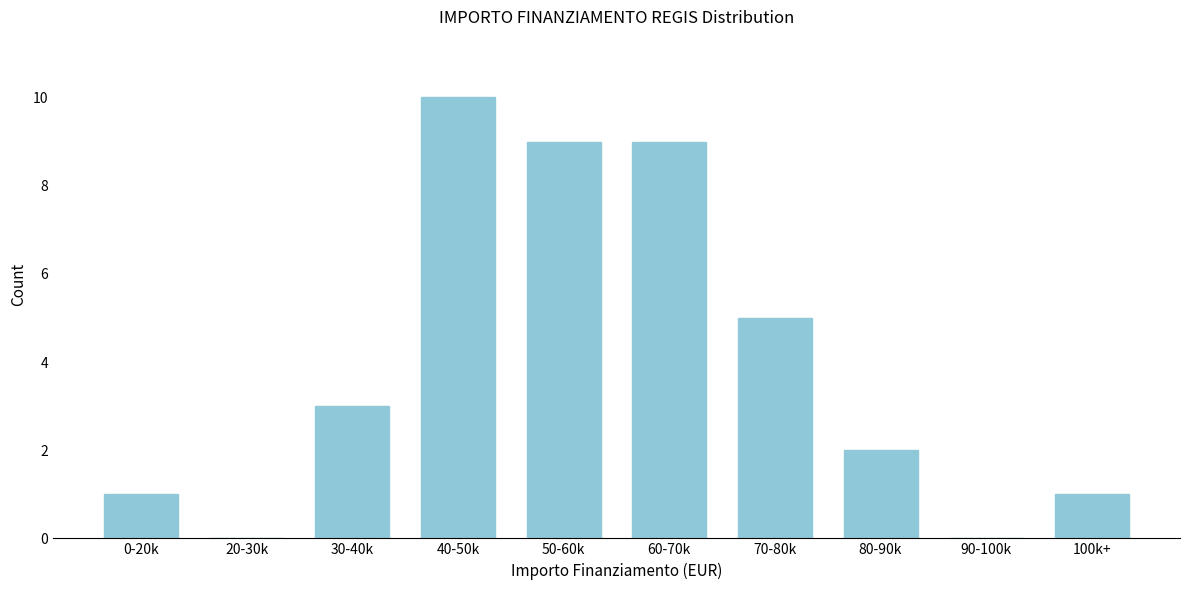

Reading left to right, extract all data points from this chart.

0-20k=1	20-30k=0	30-40k=3	40-50k=10	50-60k=9	60-70k=9	70-80k=5	80-90k=2	90-100k=0	100k+=1